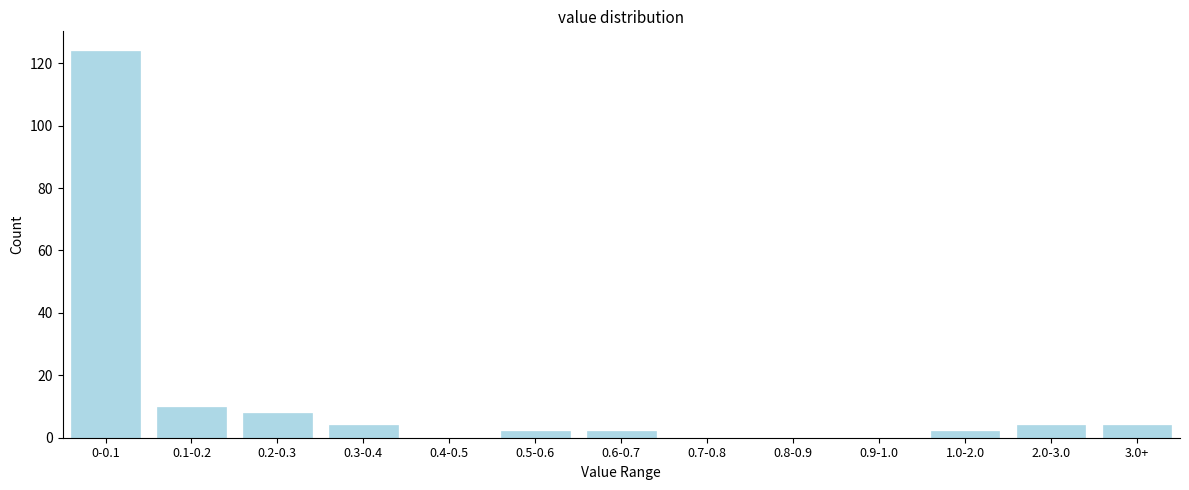

Reading left to right, extract all data points from this chart.

0-0.1=124	0.1-0.2=10	0.2-0.3=8	0.3-0.4=4	0.4-0.5=0	0.5-0.6=2	0.6-0.7=2	0.7-0.8=0	0.8-0.9=0	0.9-1.0=0	1.0-2.0=2	2.0-3.0=4	3.0+=4